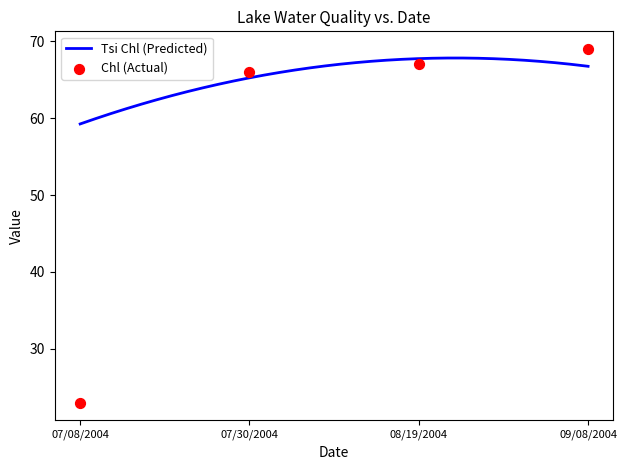

What is the change in value from 08/19/2004 to 09/08/2004?

+2